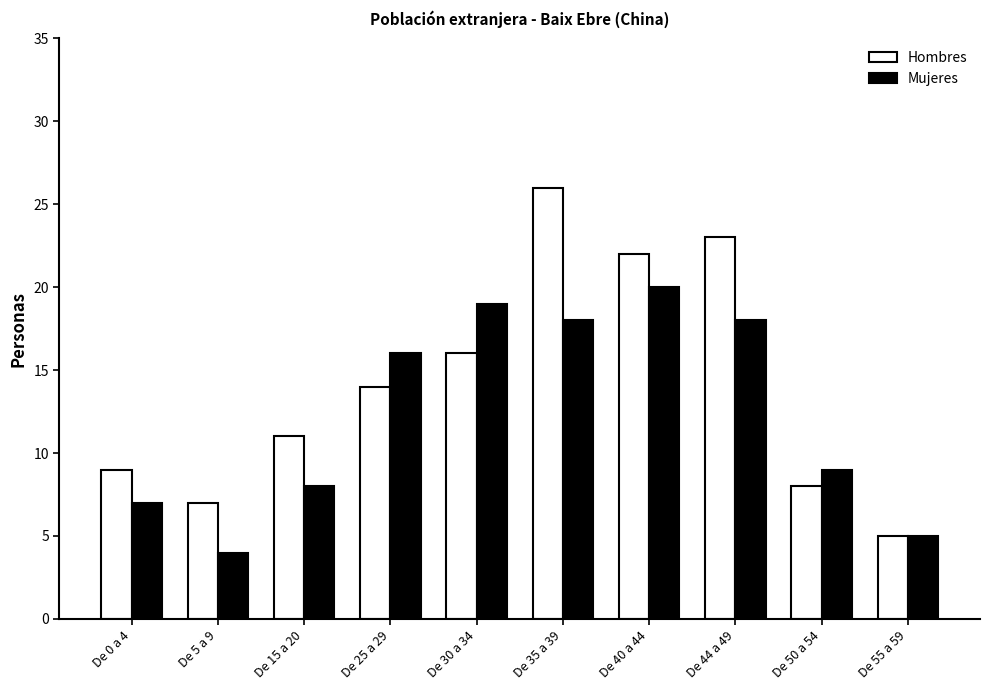

Rank the series by their maximum value, from highest to lowest.

Hombres, Mujeres